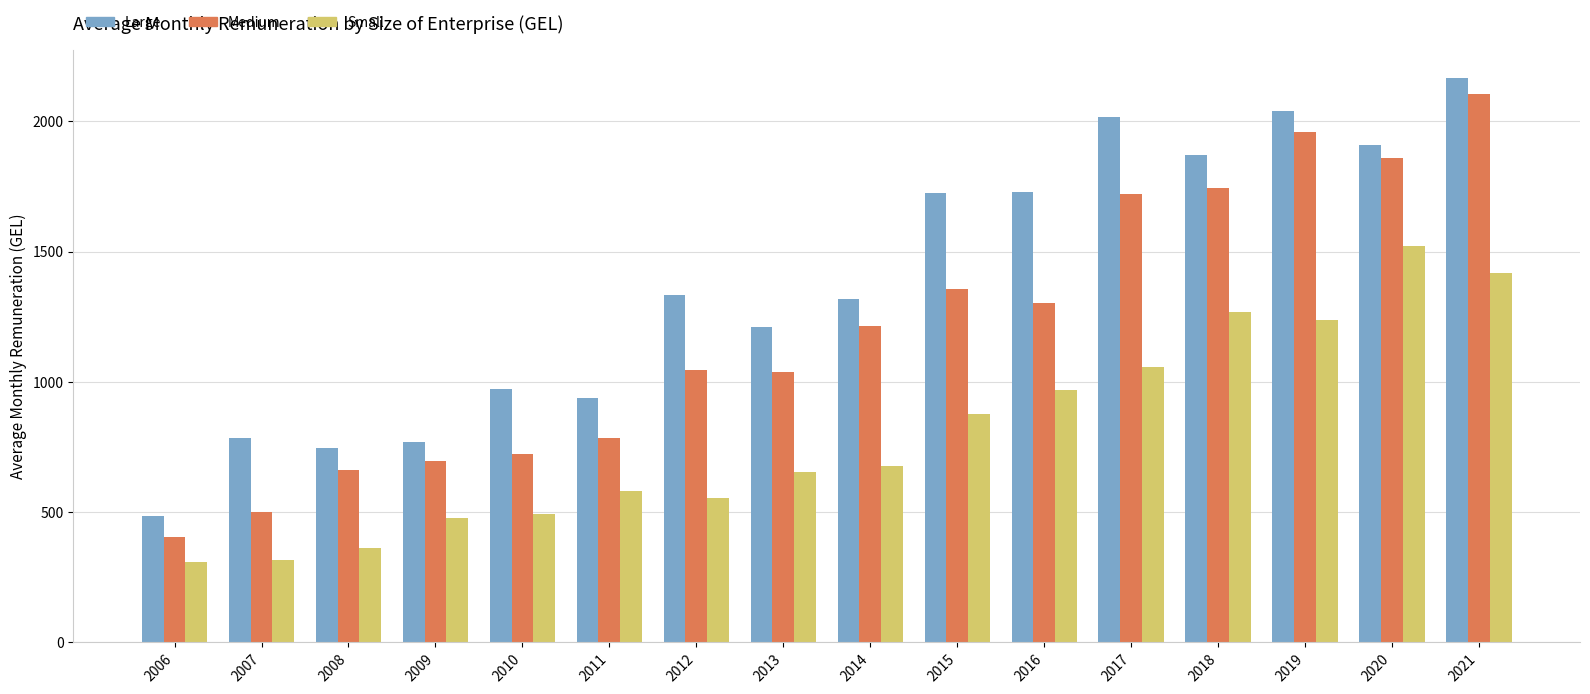

What is the sum of all Large values?

22016.5